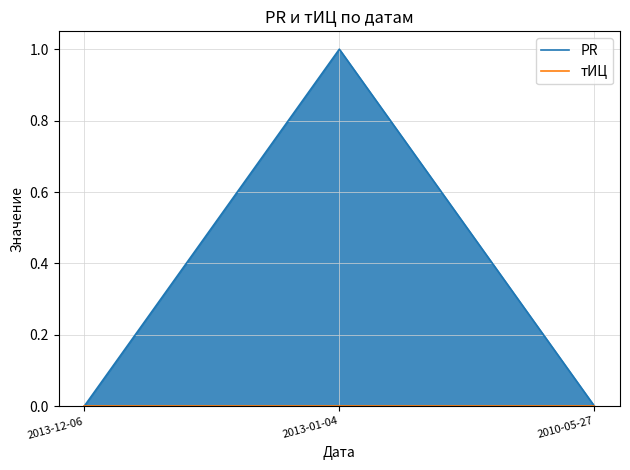

How many data points does each series have?

3